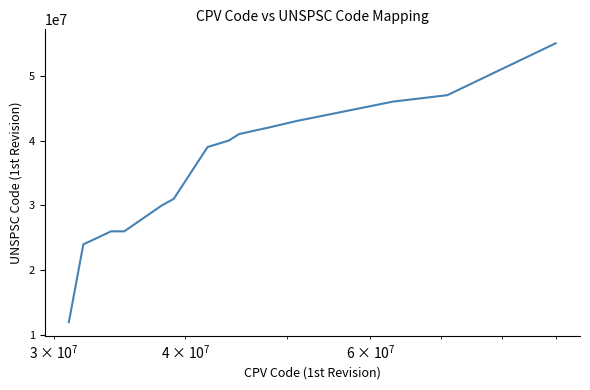

What is the maximum value shown in the chart?

55000000